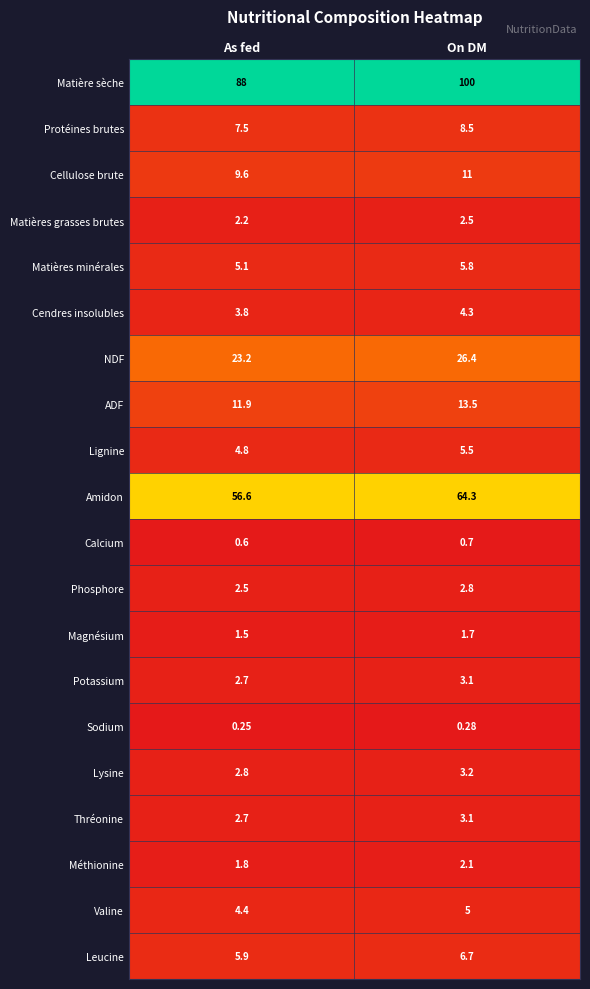

Which series changed the most between As fed and On DM?

Matière sèche